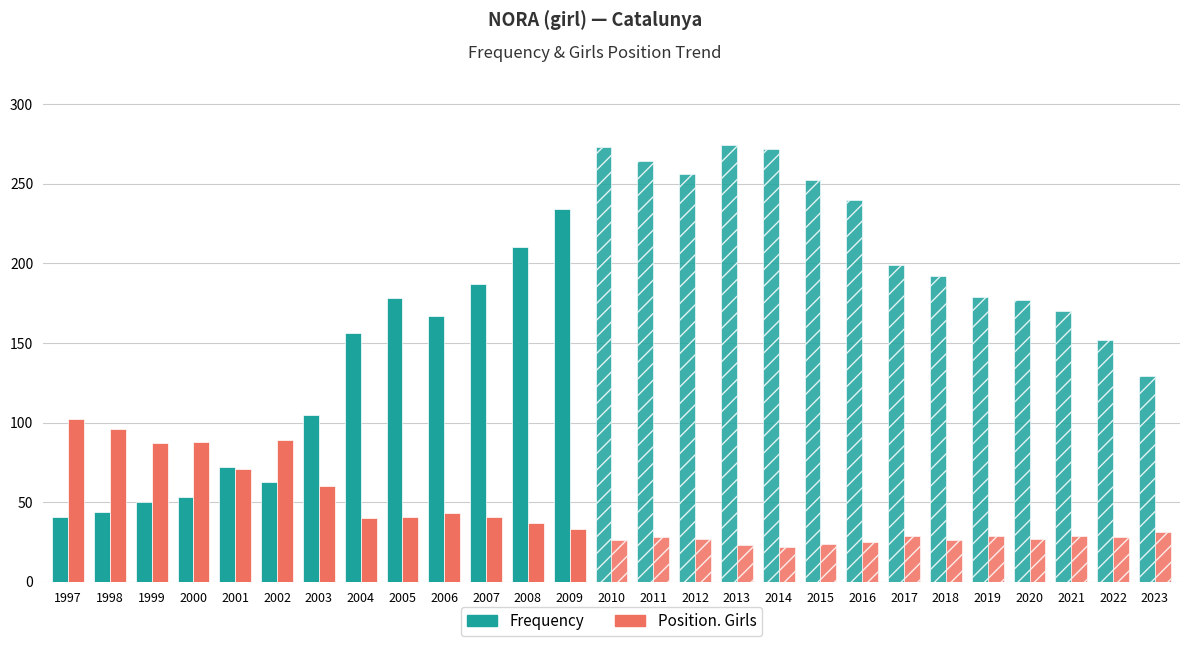

What is the difference between the highest and lowest values at 2009?

201